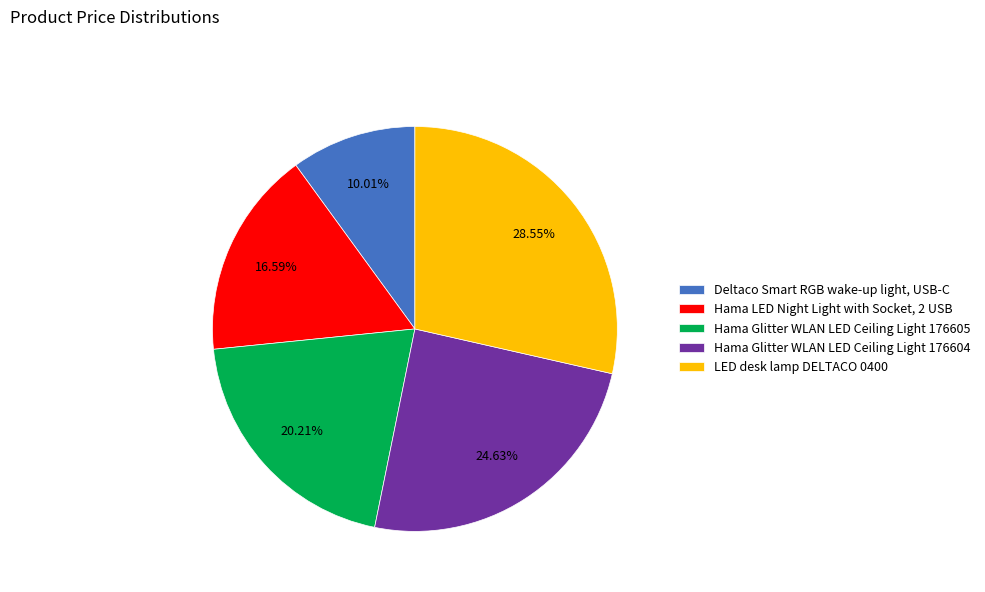

What portion of the pie excludes Hama Glitter WLAN LED Ceiling Light 176604?

75.4%